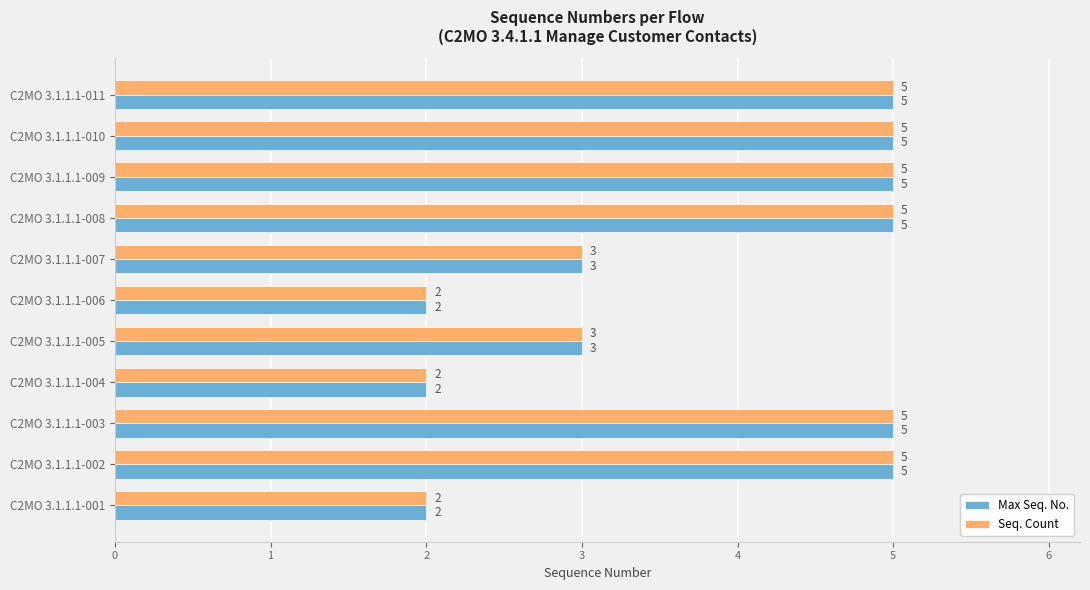

What is the sum of all Seq. Count values?

42